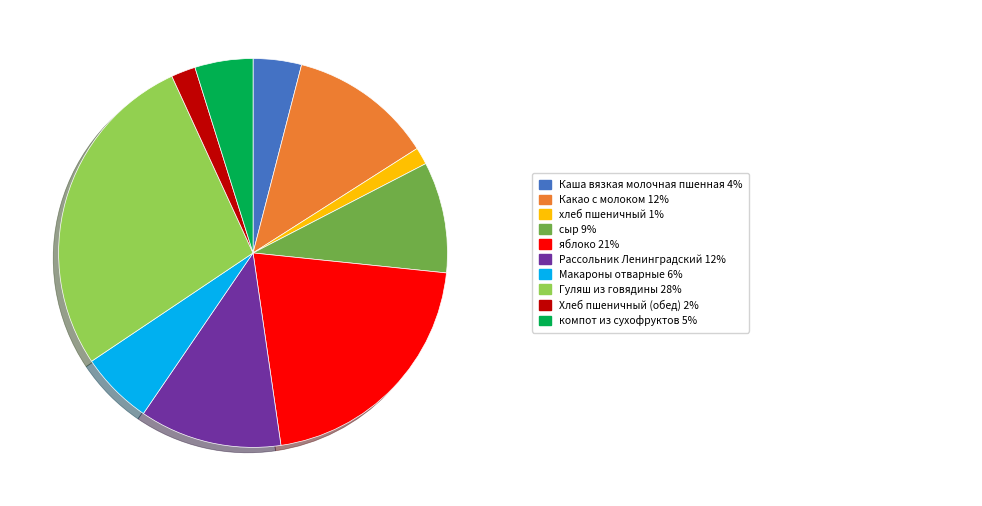

Is there any slice that represents more than half of the pie?

No